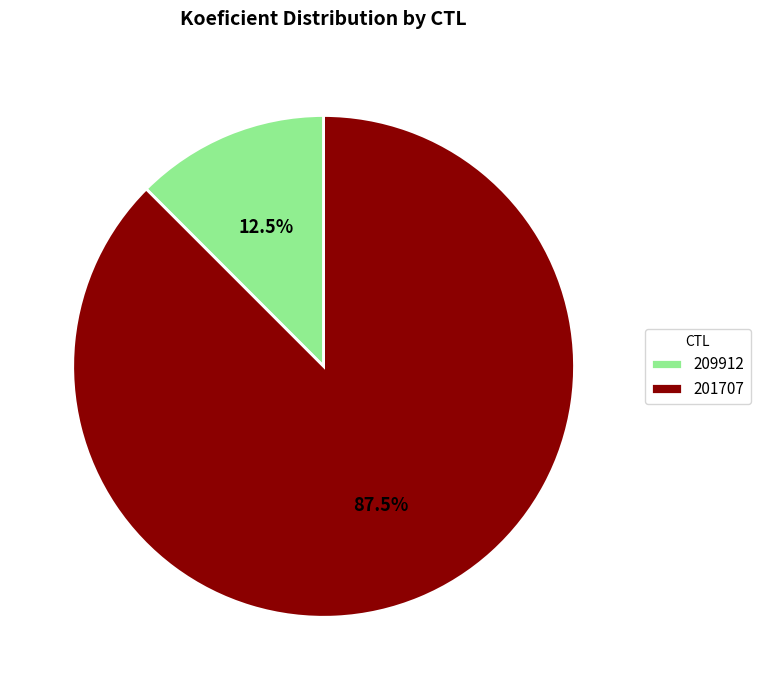

To the nearest percent, what is the combined percentage of 201707 and 209912?

100%